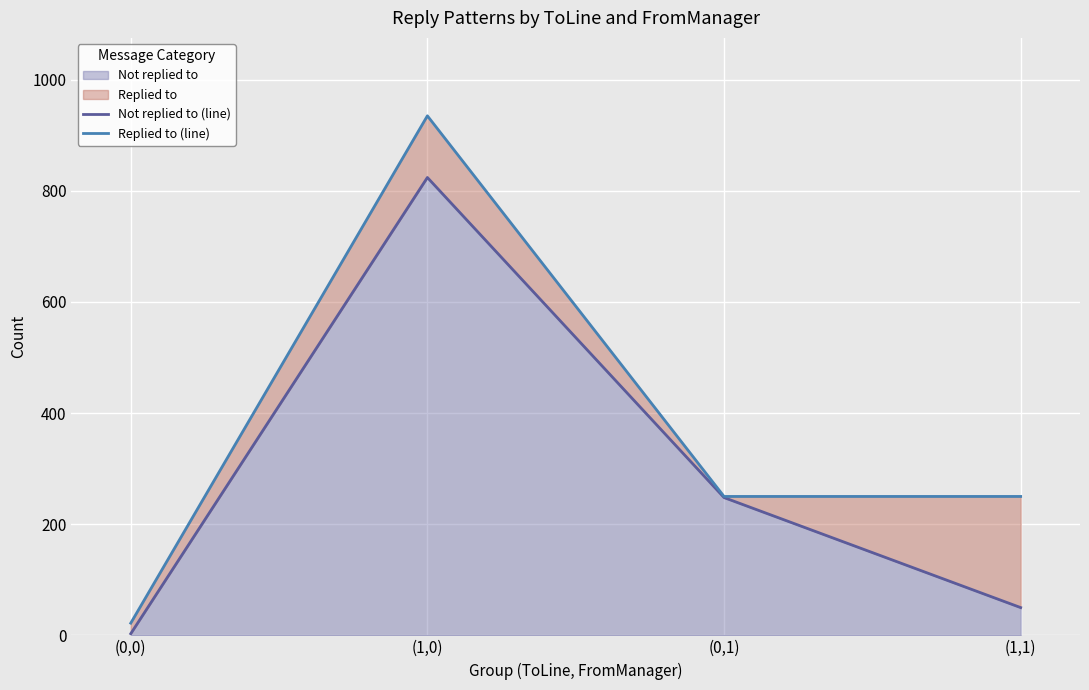

True or false: Not replied to (line) and Replied to (line) intersect in this chart.

False